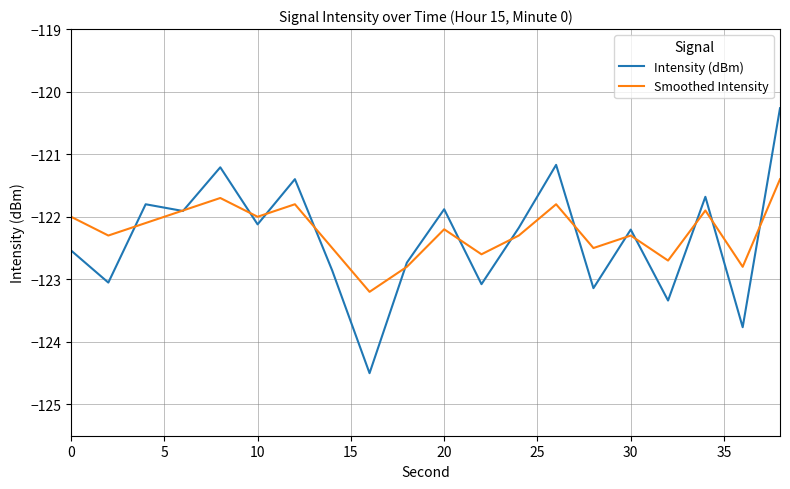

Rank the series by their maximum value, from lowest to highest.

Smoothed Intensity, Intensity (dBm)